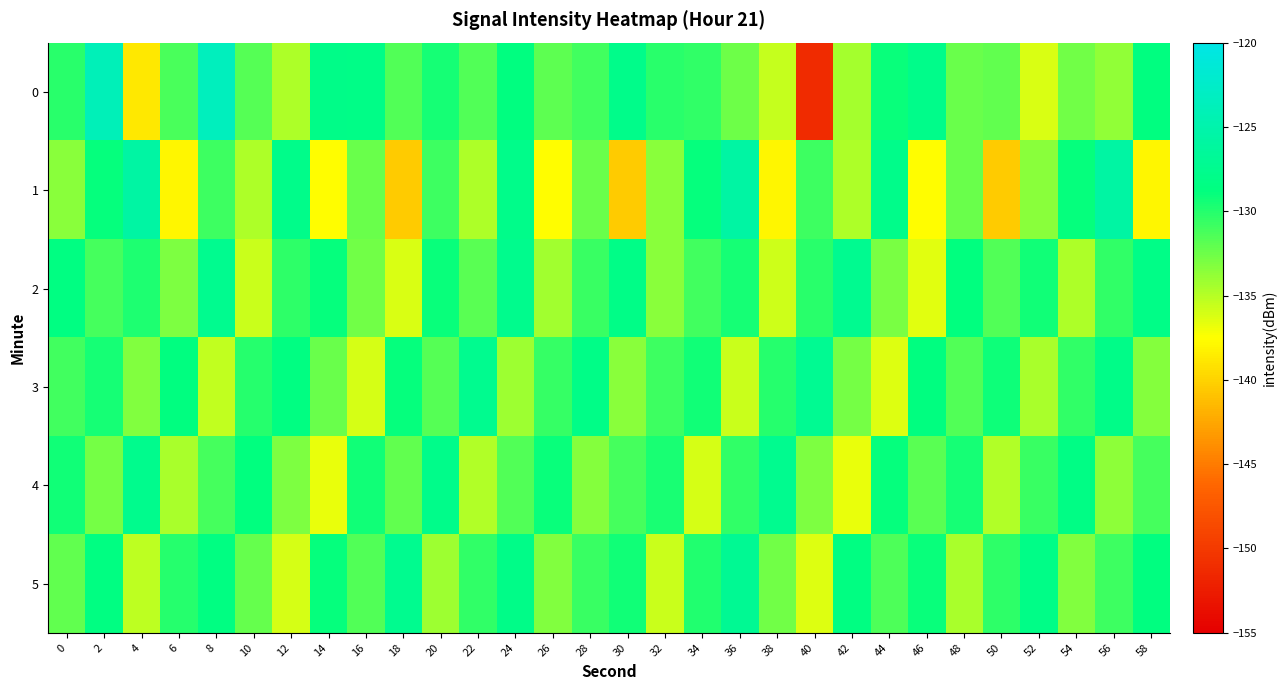

Which has a higher value, 12 or 52?

12